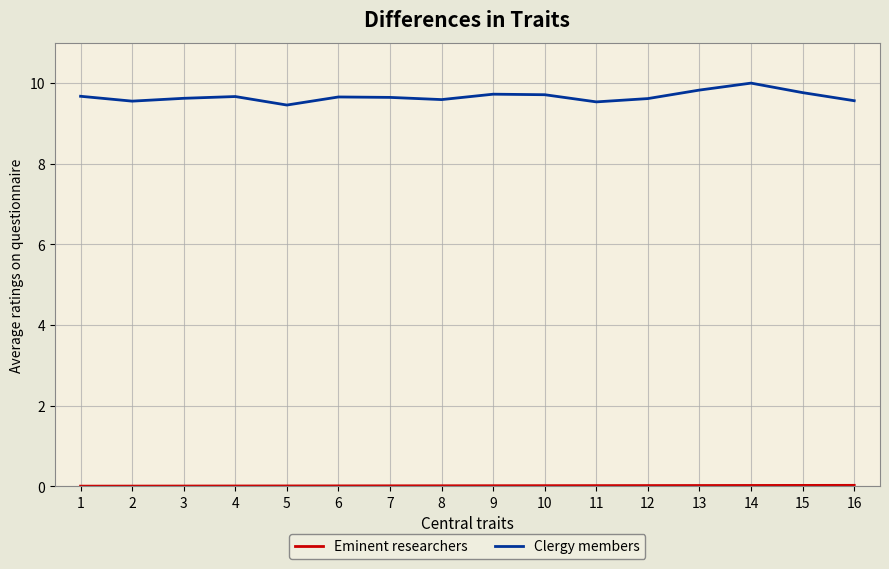

Which series has the largest total across all categories?

Clergy members